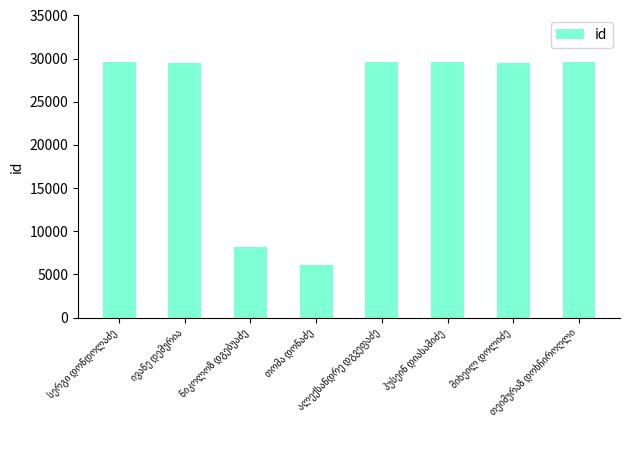

What is the difference between the maximum and minimum values?

23532